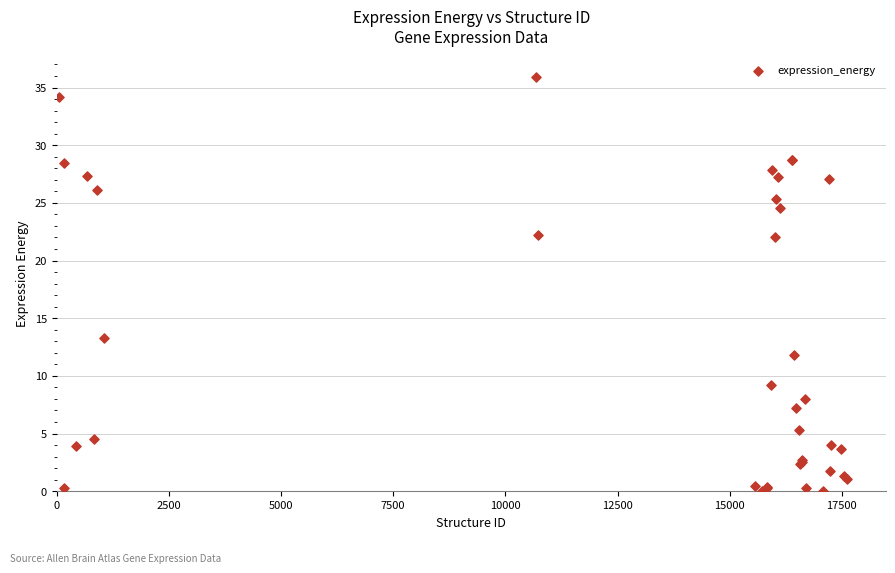

What Y value in the scatter plot is closest to 17?

13.3